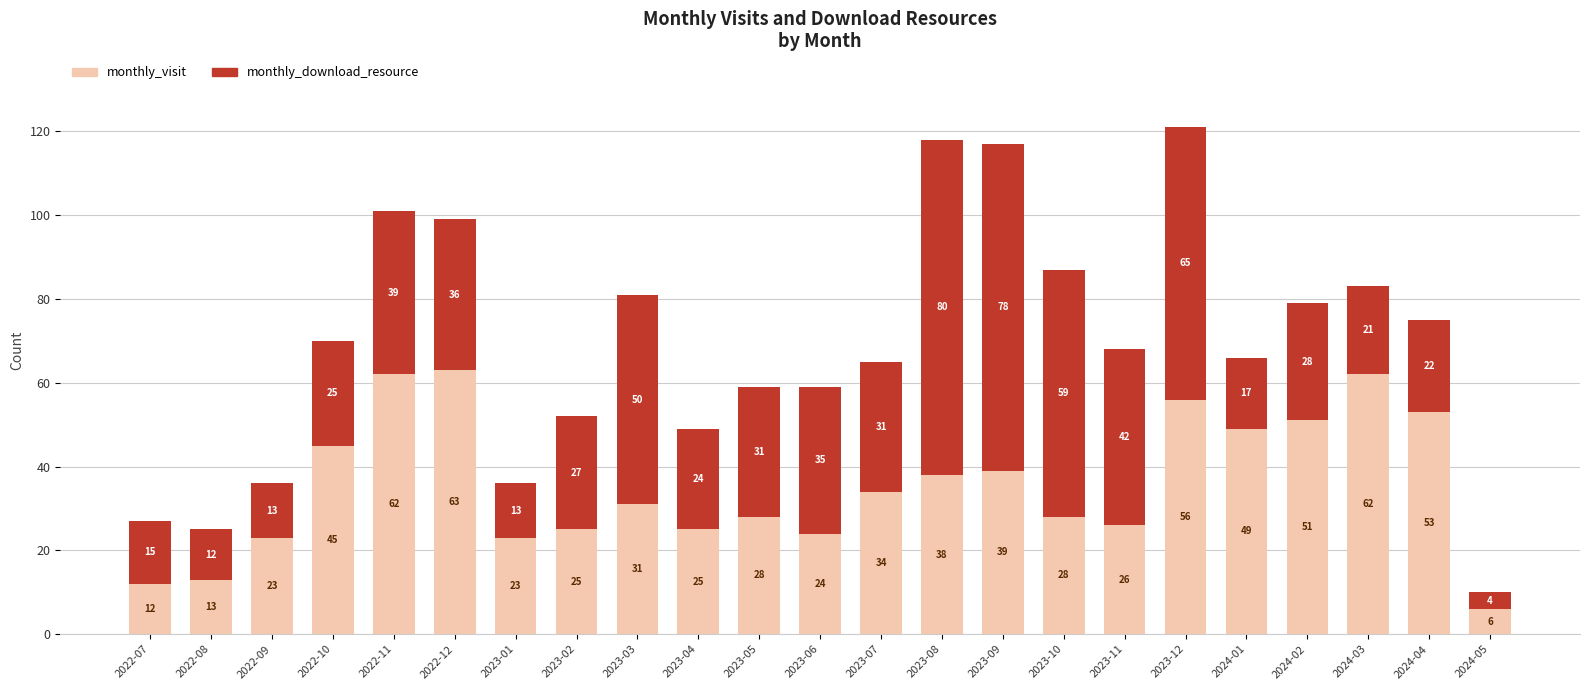

Is it true that monthly_visit equals 23 at 2023-01?

True